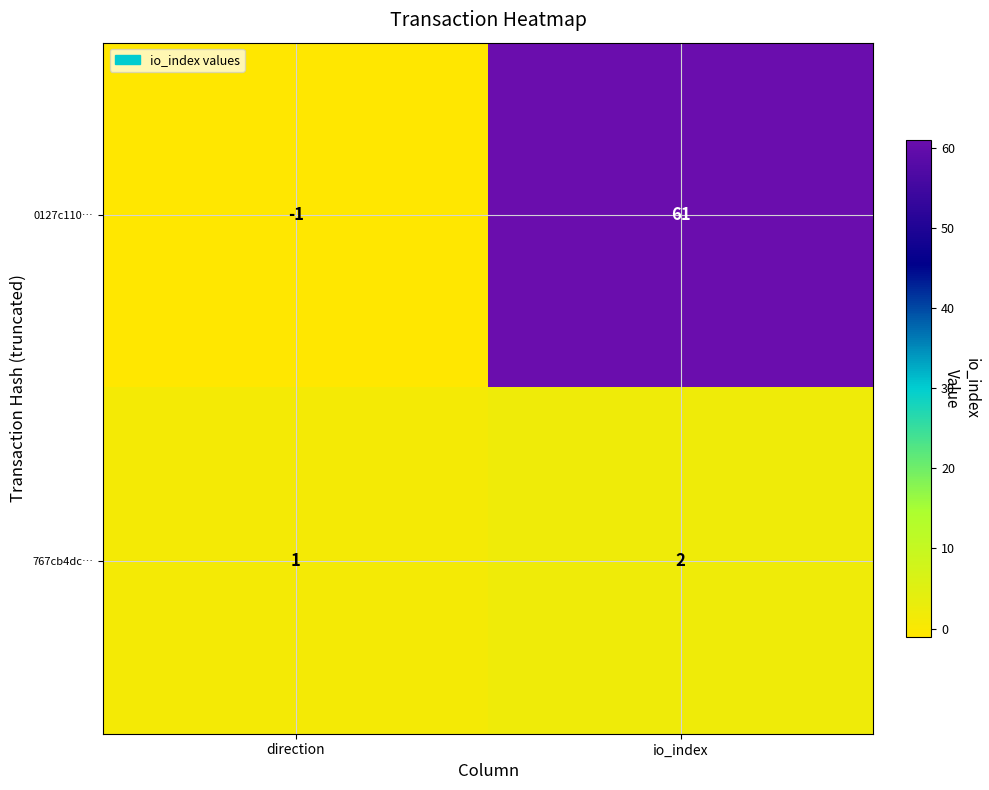

Reading left to right, list all the values displayed in this chart.

0127c110…: -1	61
767cb4dc…: 1	2